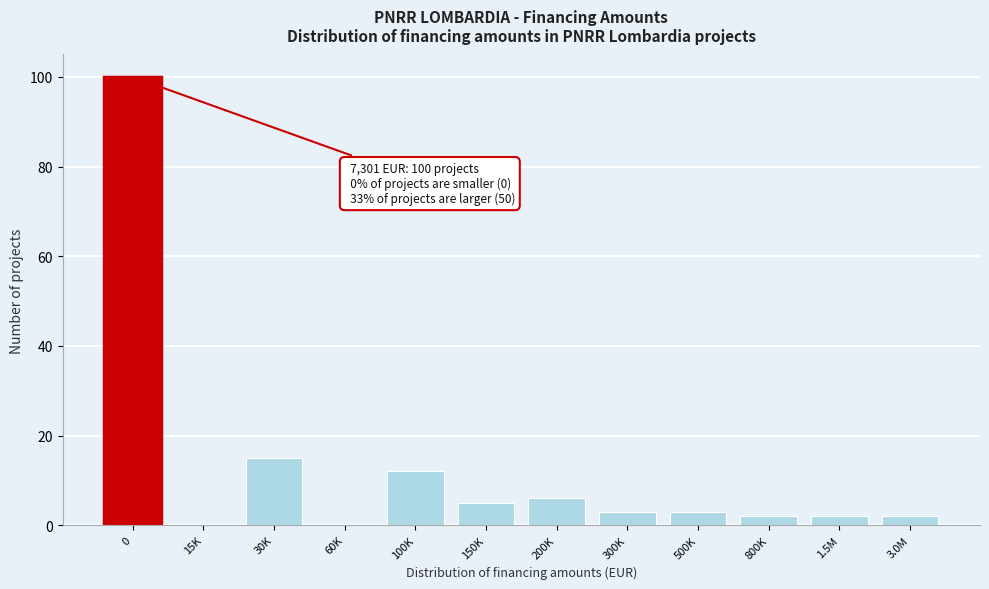

Reading left to right, transcribe all the data shown in this chart.

0=100	15K=0	30K=15	60K=0	100K=12	150K=5	200K=6	300K=3	500K=3	800K=2	1.5M=2	3.0M=2